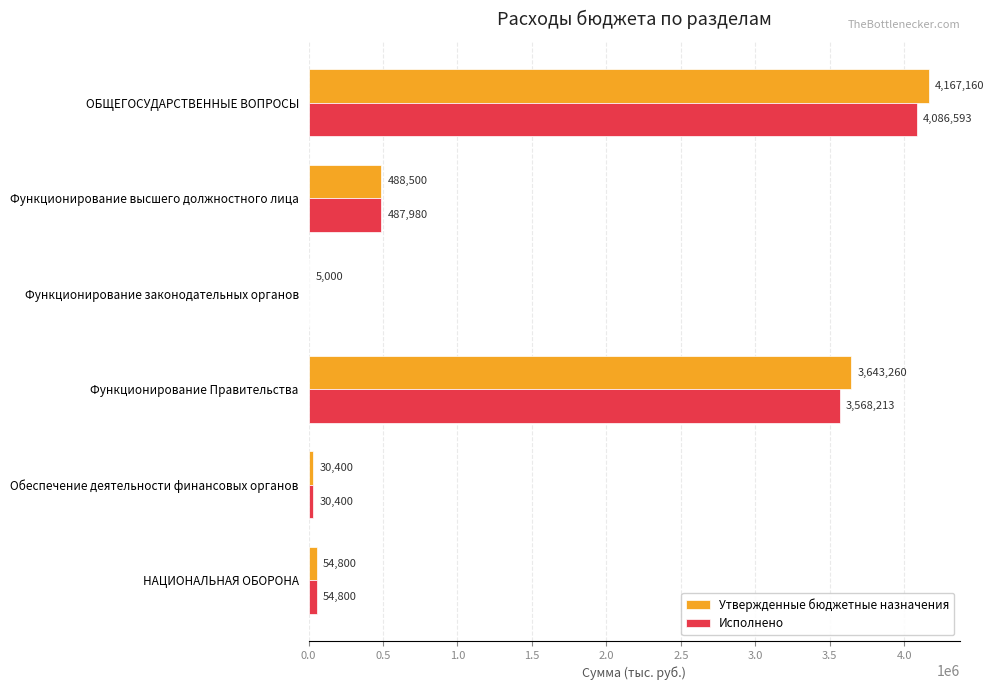

What is the highest value of the Утвержденные бюджетные назначения series?

4167160.0